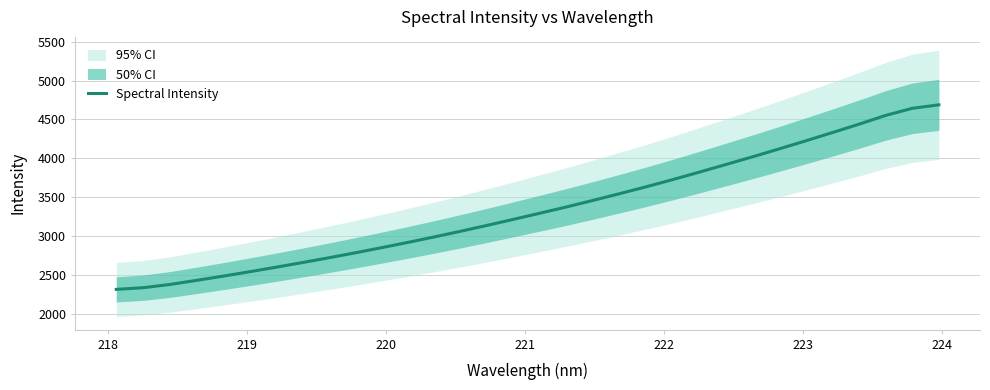

What is the minimum value for Spectral Intensity?

2313.2